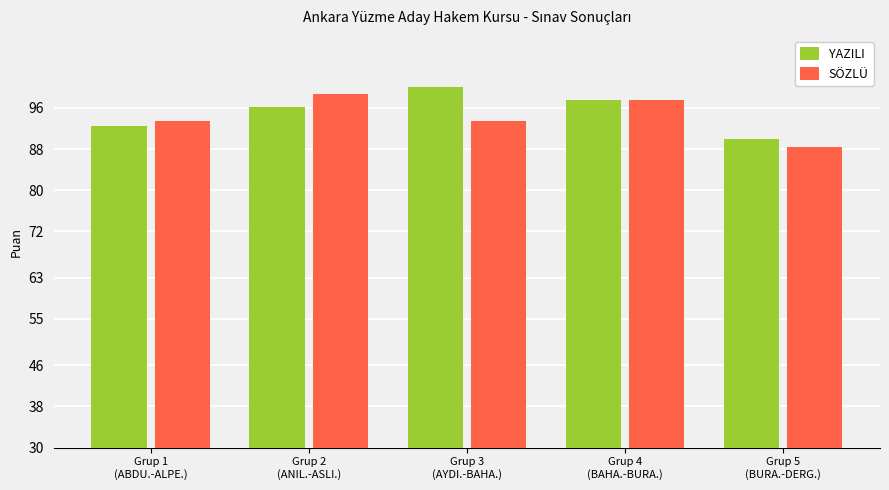

What is the difference between the maximum and minimum values in the YAZILI series?

10.0